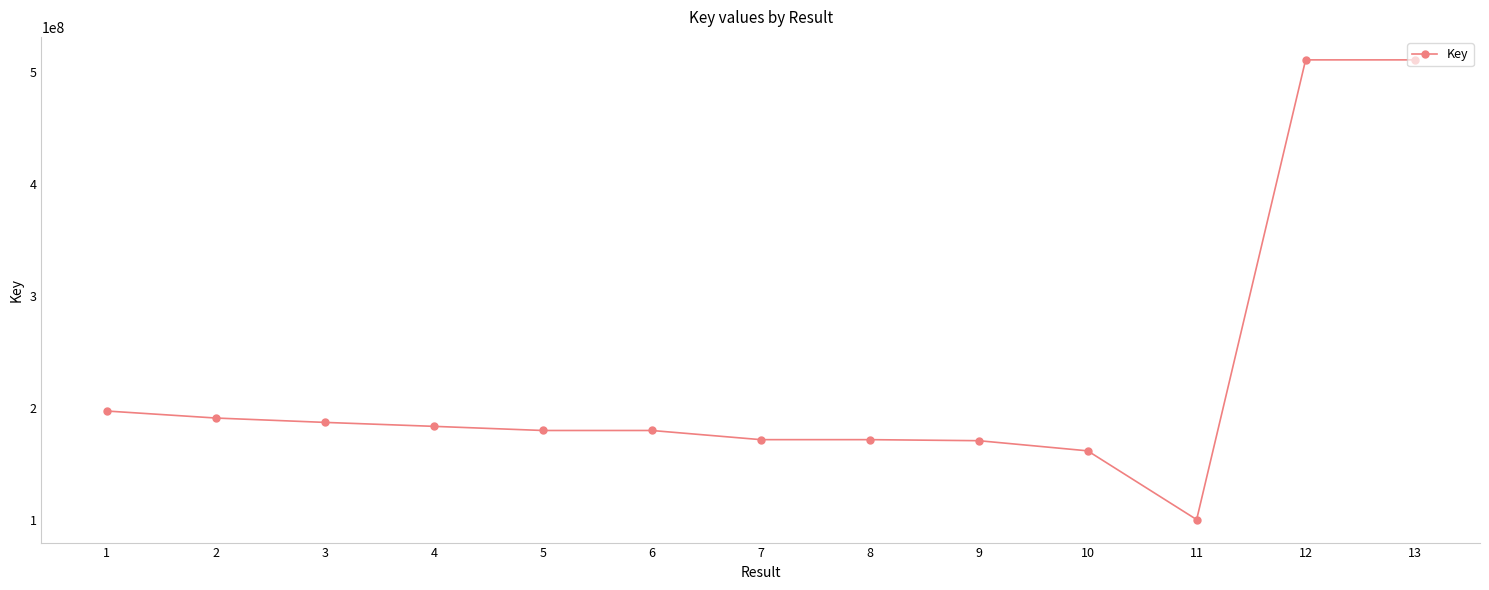

What is the greatest value displayed?

510651453